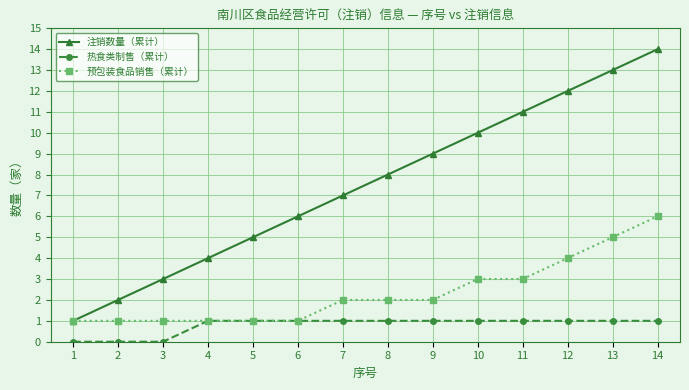

Which category has the lowest value in the 注销数量（累计） series?

1